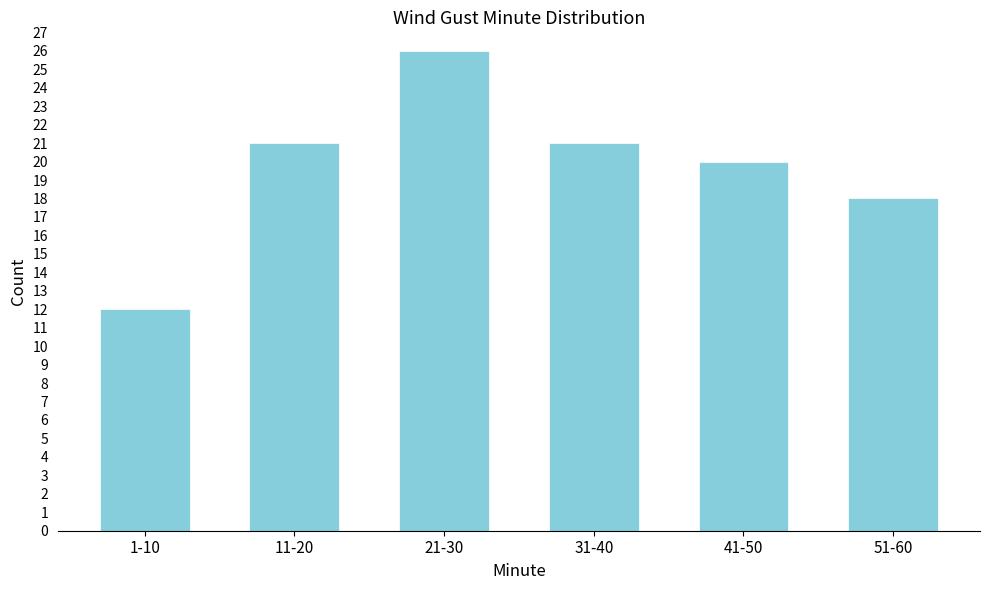

Reading left to right, list all the values displayed in this chart.

1-10=12	11-20=21	21-30=26	31-40=21	41-50=20	51-60=18